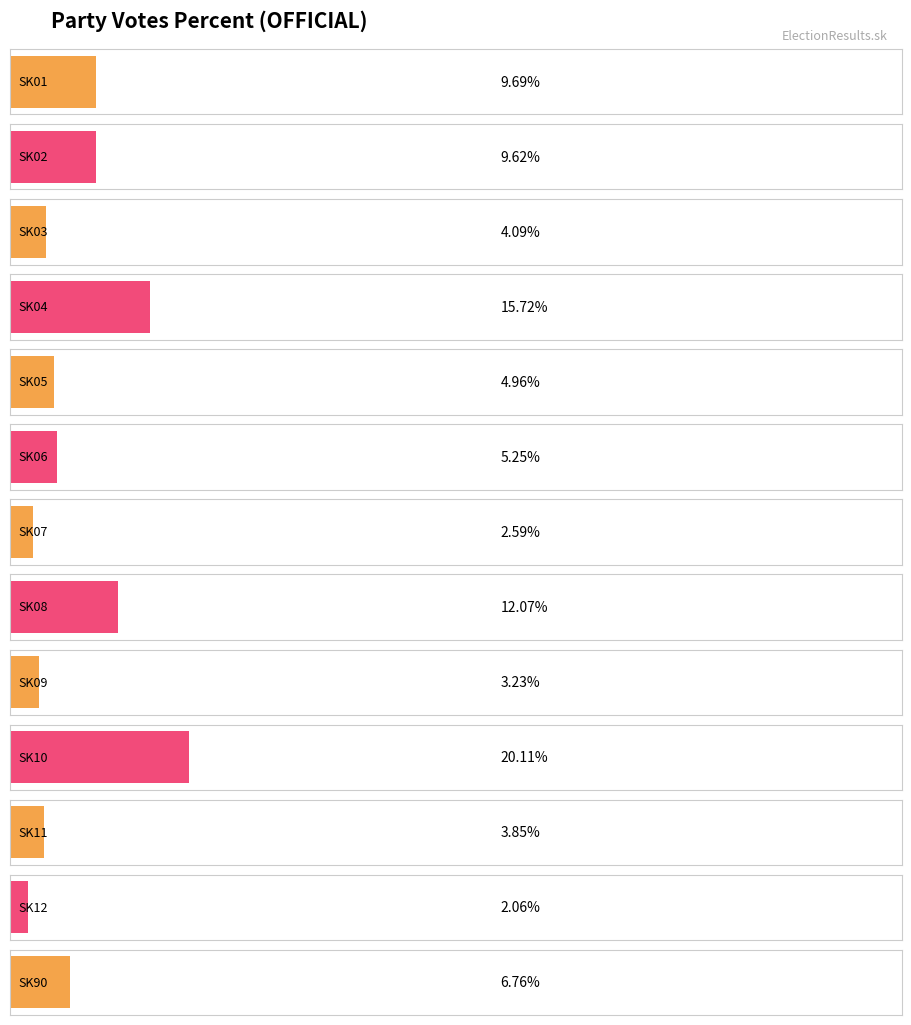

What is the change in value from SK08 to SK09?

-8.8